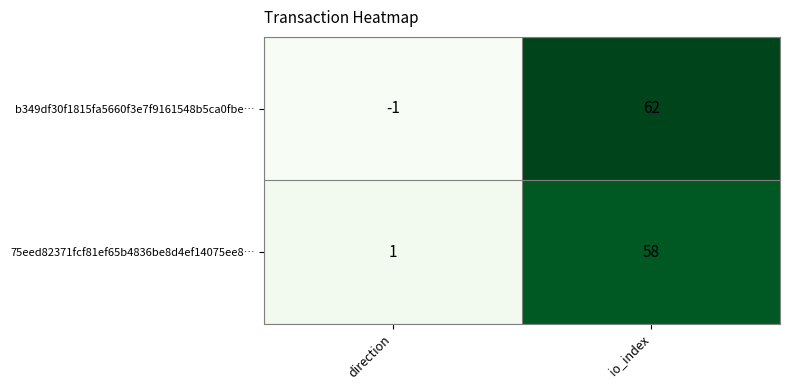

How many categories are shown in the chart?

2